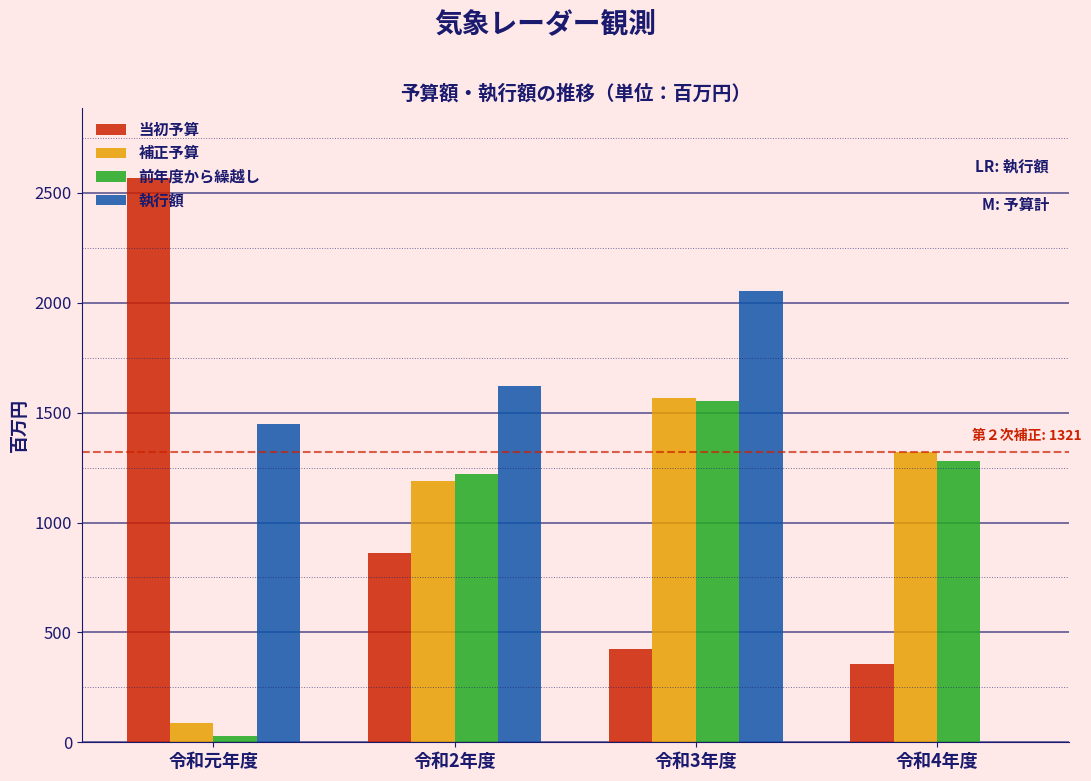

Which category has the highest value across all series?

令和元年度